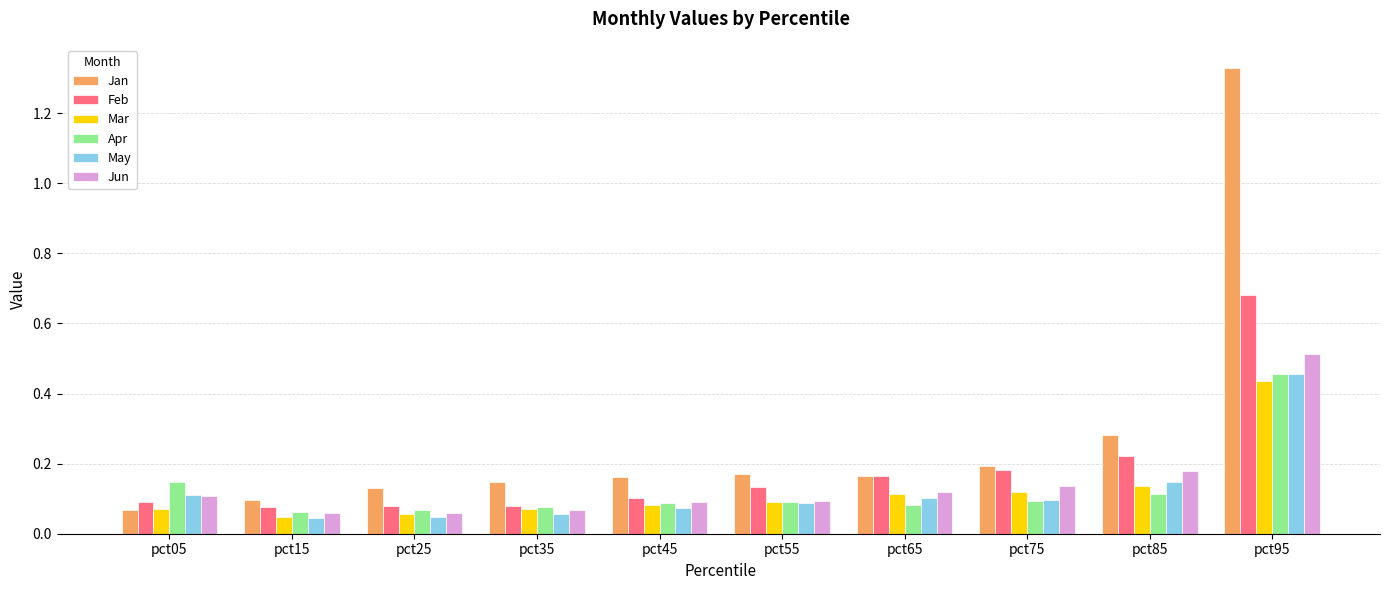

Which category has the highest value in the Apr series?

pct95